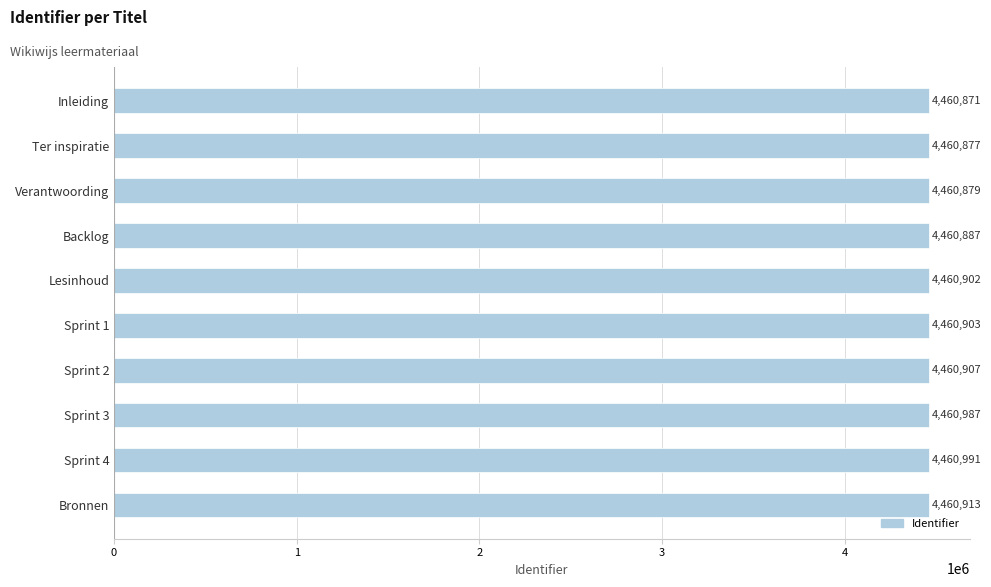

Count the number of categories in the chart.

10